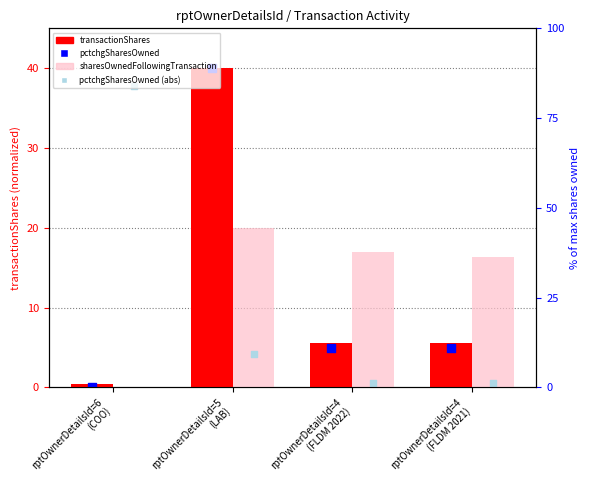

What are all the series names shown in the legend?

transactionShares, sharesOwnedFollowingTransaction, pctchgSharesOwned, pctchgSharesOwned (abs)